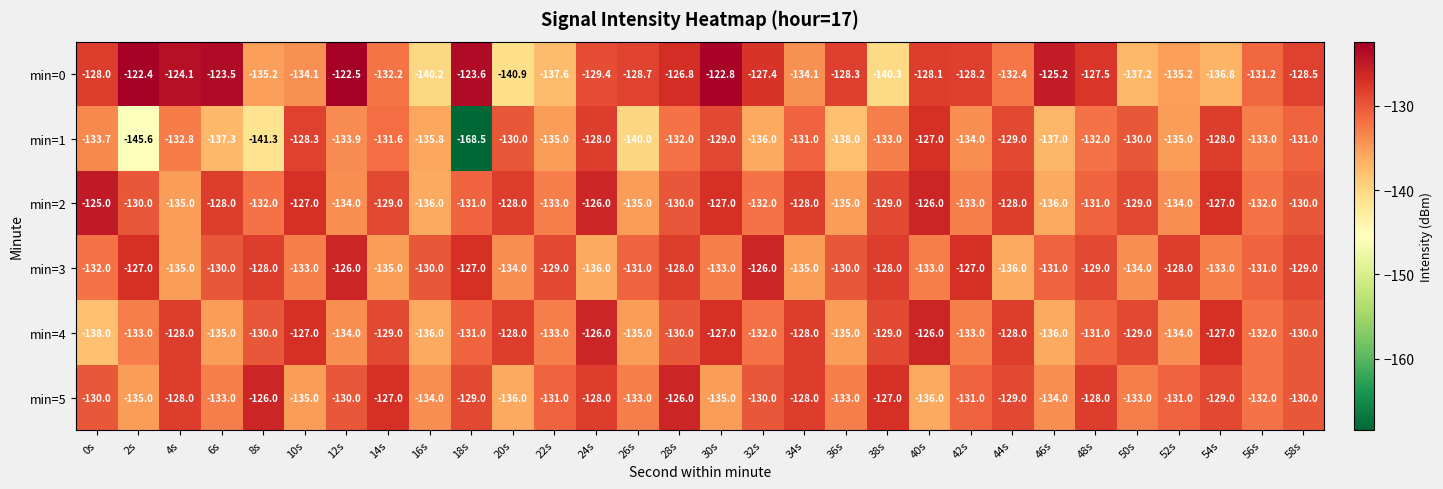

Which series has the largest range (max minus min)?

min=1